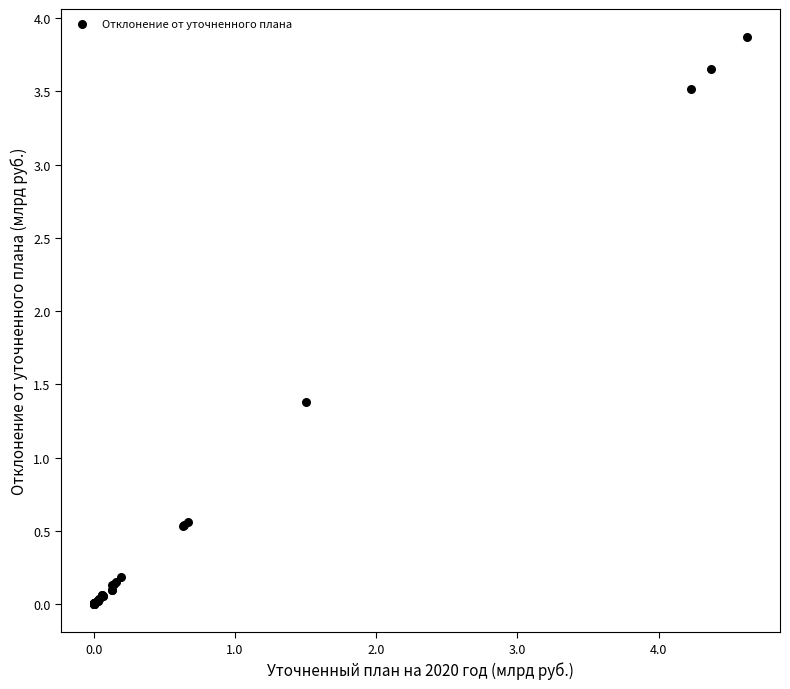

What Y value in the scatter plot is closest to 1?

1.4